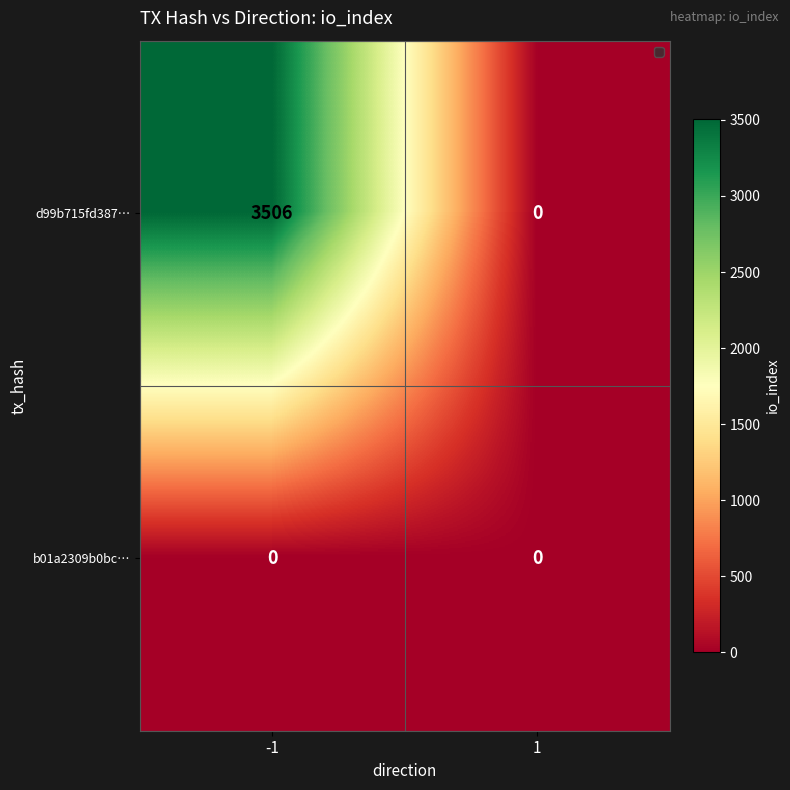

The d99b715fd387… series shows 3506 at -1. True or false?

True